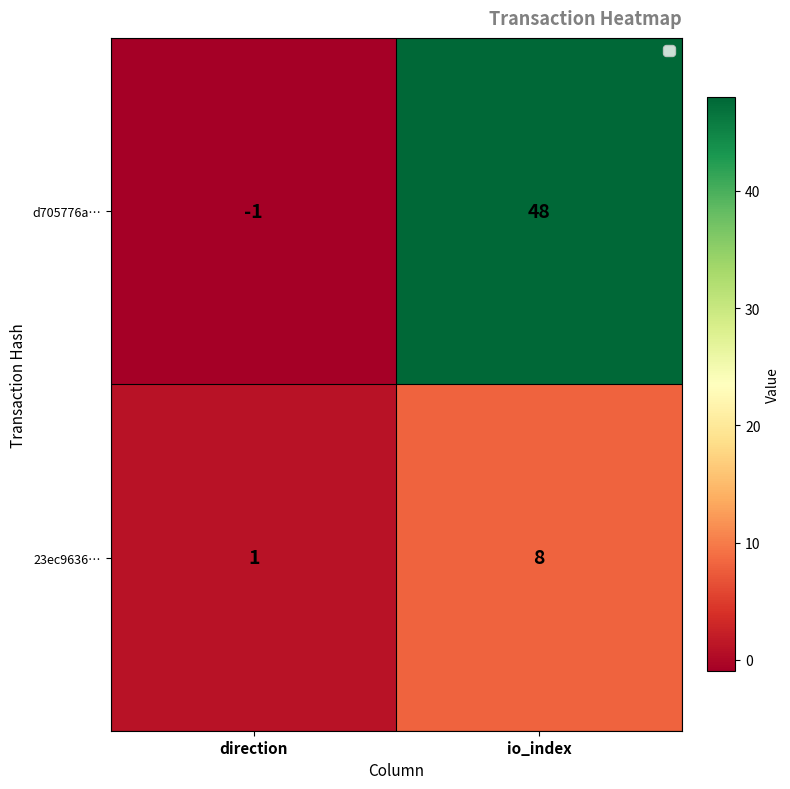

What is the smallest value displayed?

-1